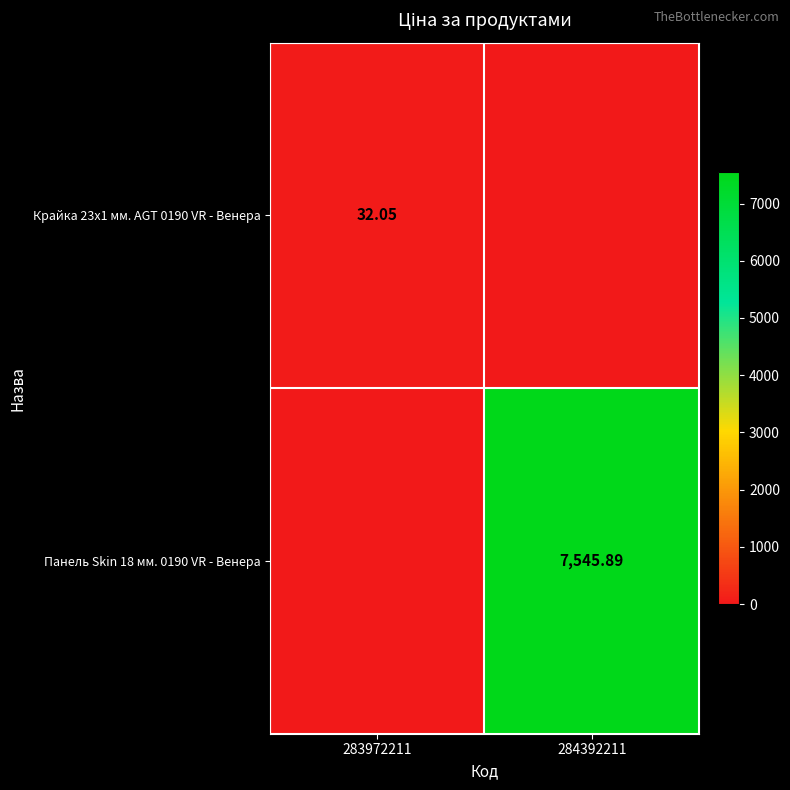

What is the total value across all series at 284392211?

7545.9